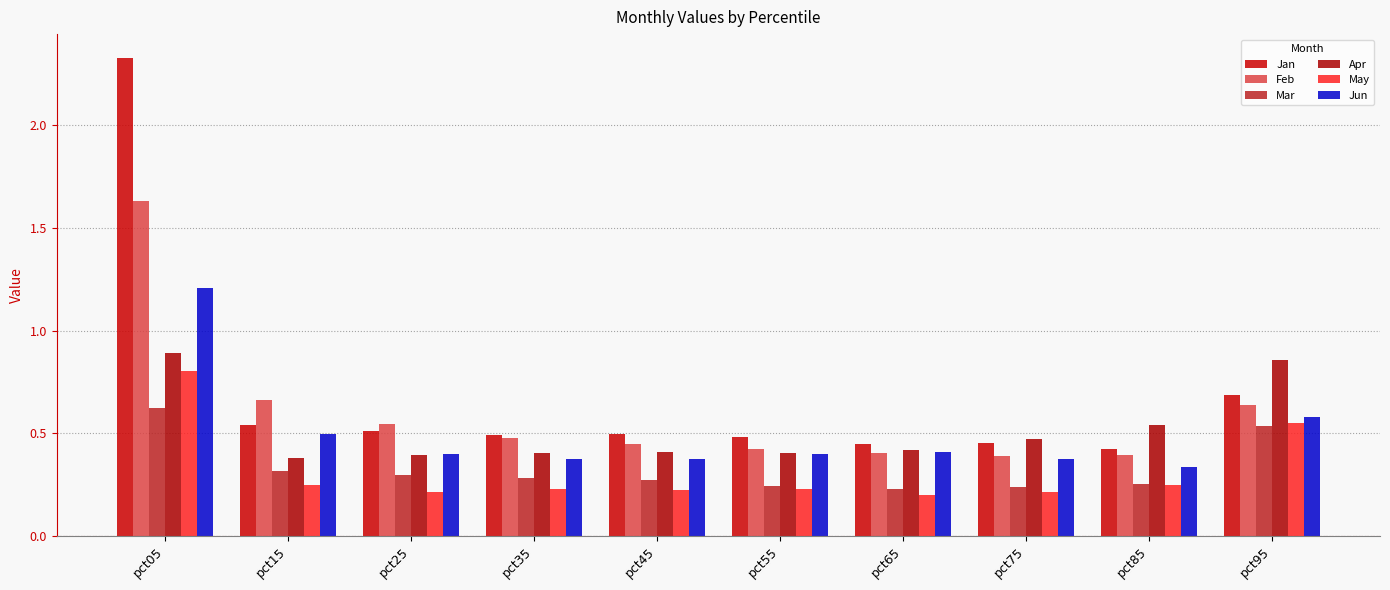

How many distinct data groups are displayed?

6